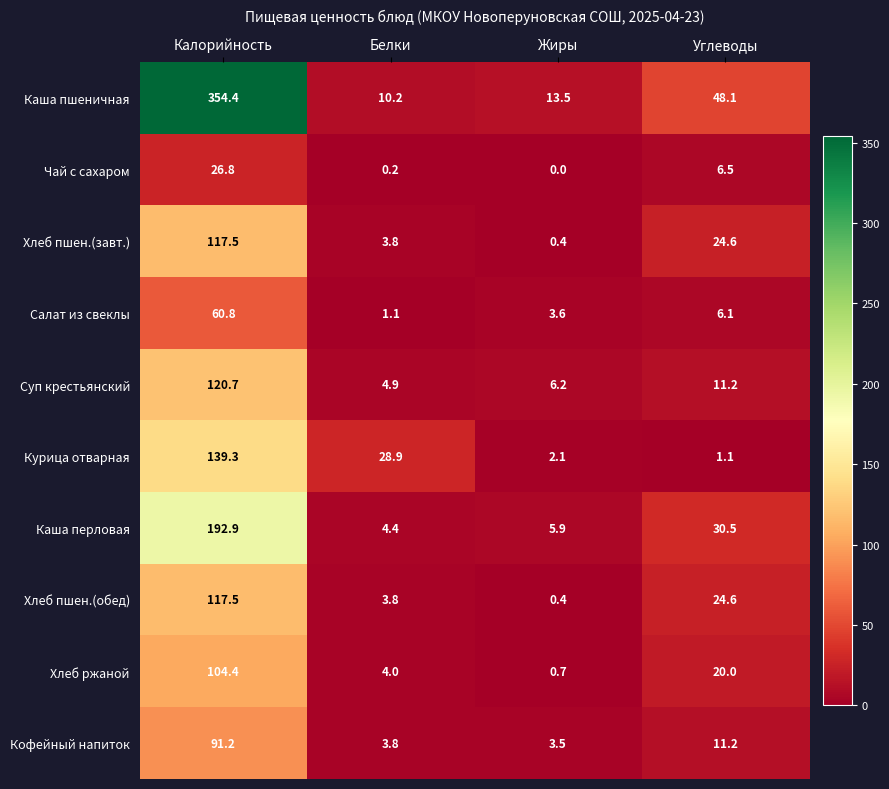

Is the value of Суп крестьянский at Калорийность greater than the value of Салат из свеклы at Жиры?

Yes